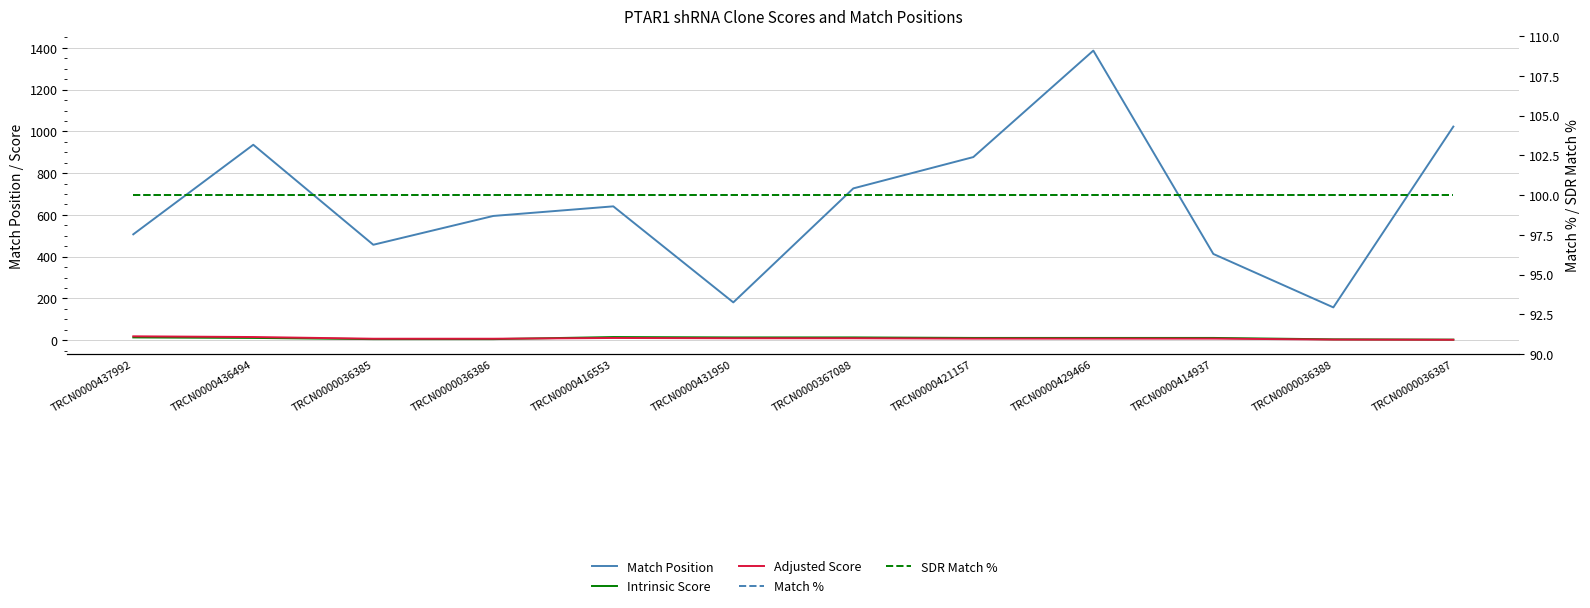

What is the average value of the SDR Match % series?

100.0